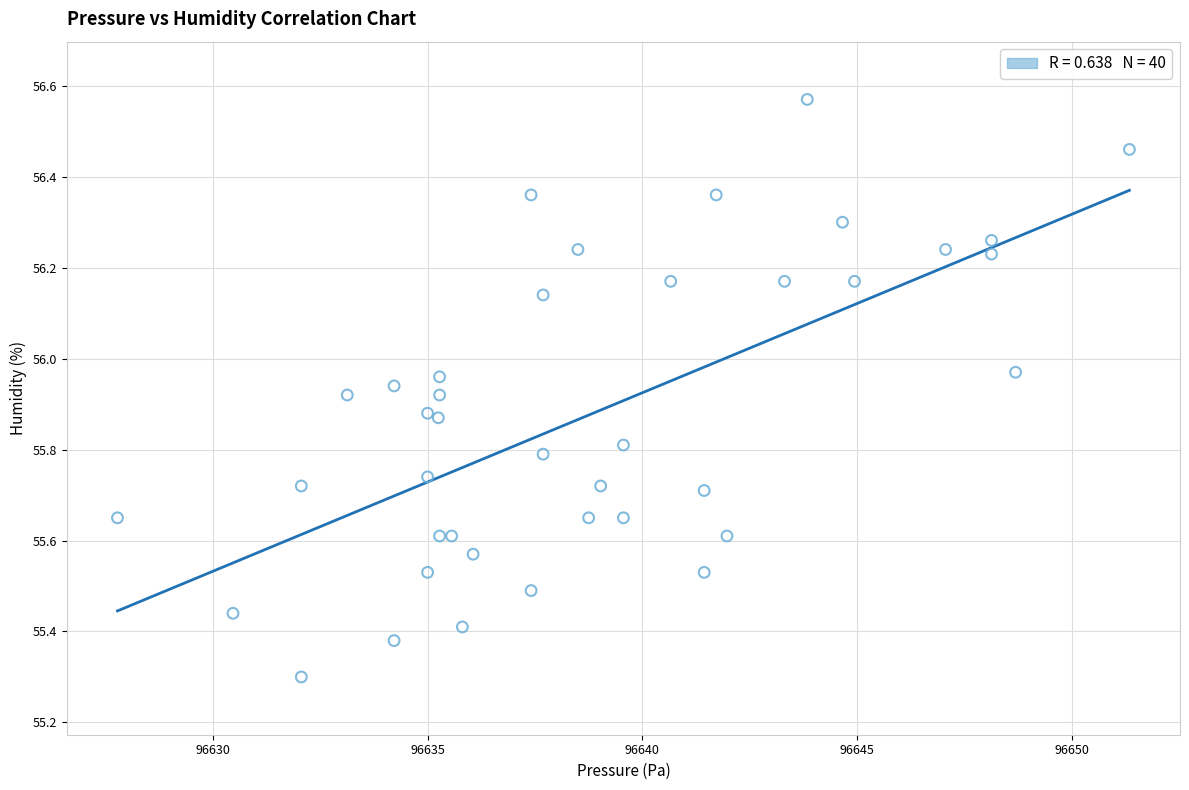

What Y value in the scatter plot is closest to 55?

55.3